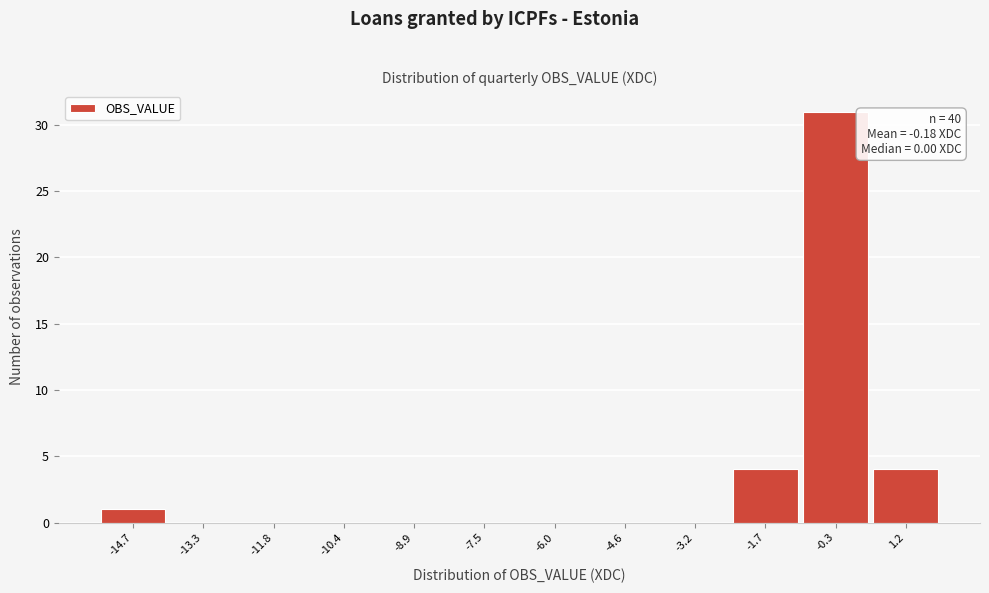

Reading left to right, transcribe all the data shown in this chart.

-14.7=1	-13.3=0	-11.8=0	-10.4=0	-8.9=0	-7.5=0	-6.0=0	-4.6=0	-3.2=0	-1.7=4	-0.3=31	1.2=4